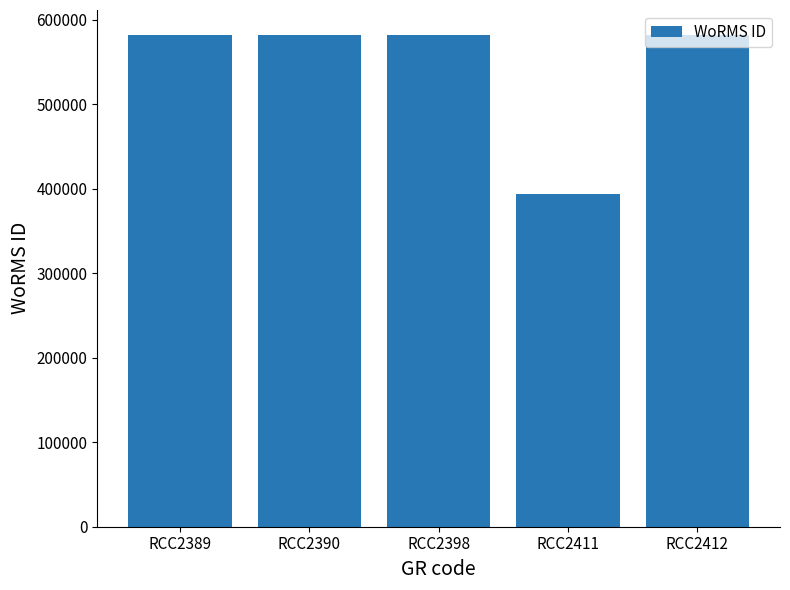

Reading left to right, extract all data points from this chart.

582135	582135	582135	393087	582135